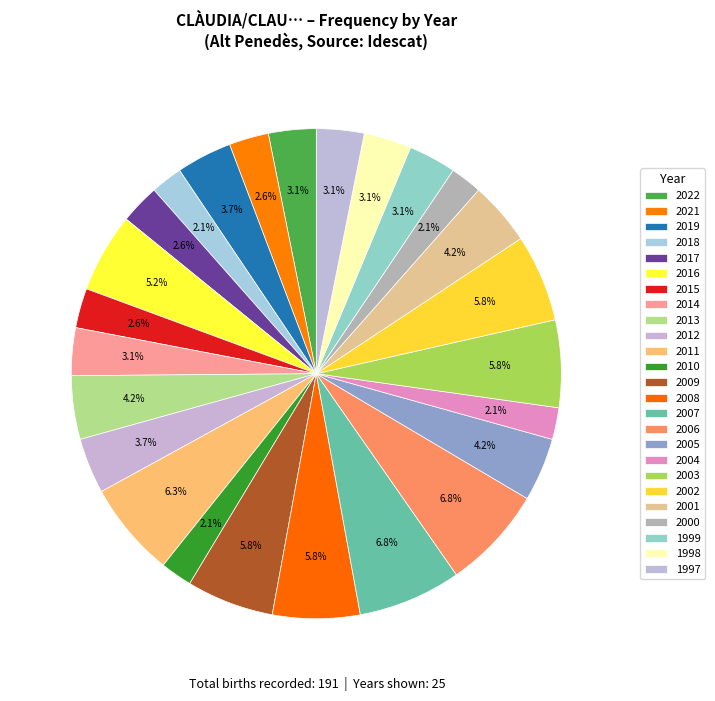

To the nearest percent, what is the difference between the largest and smallest slice percentages?

5%